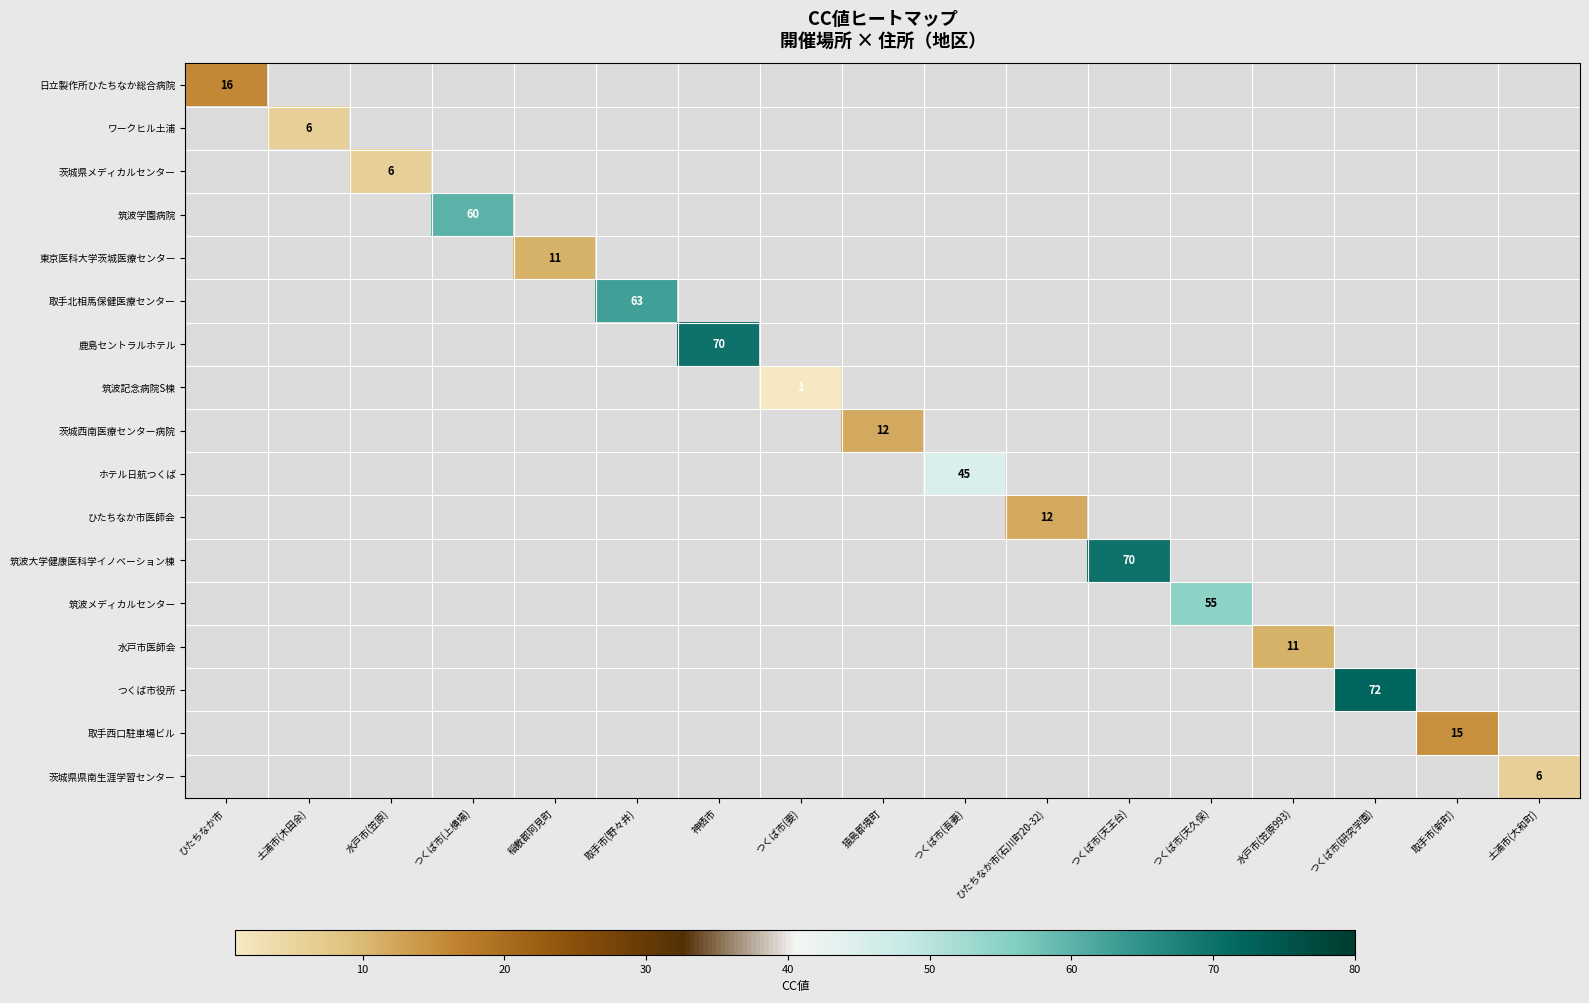

What is the maximum value shown in the chart?

72.0